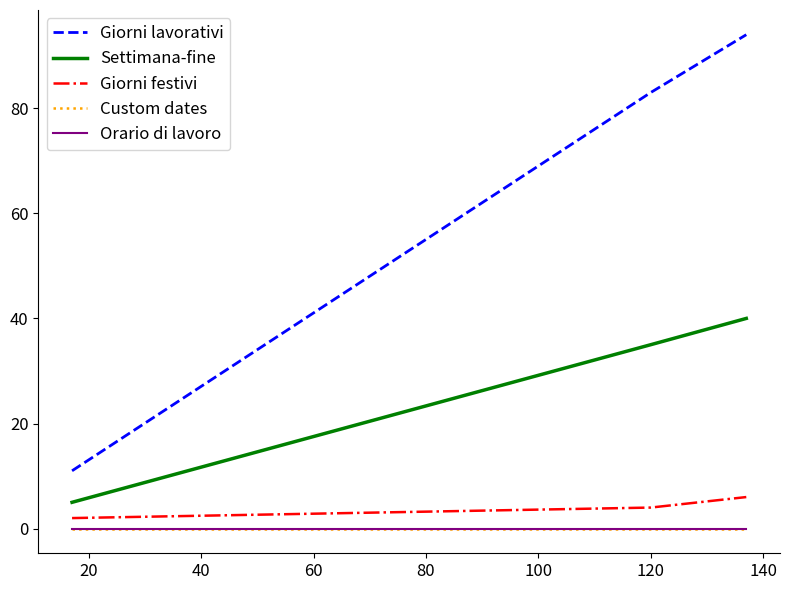

How many lines are shown in the chart?

5